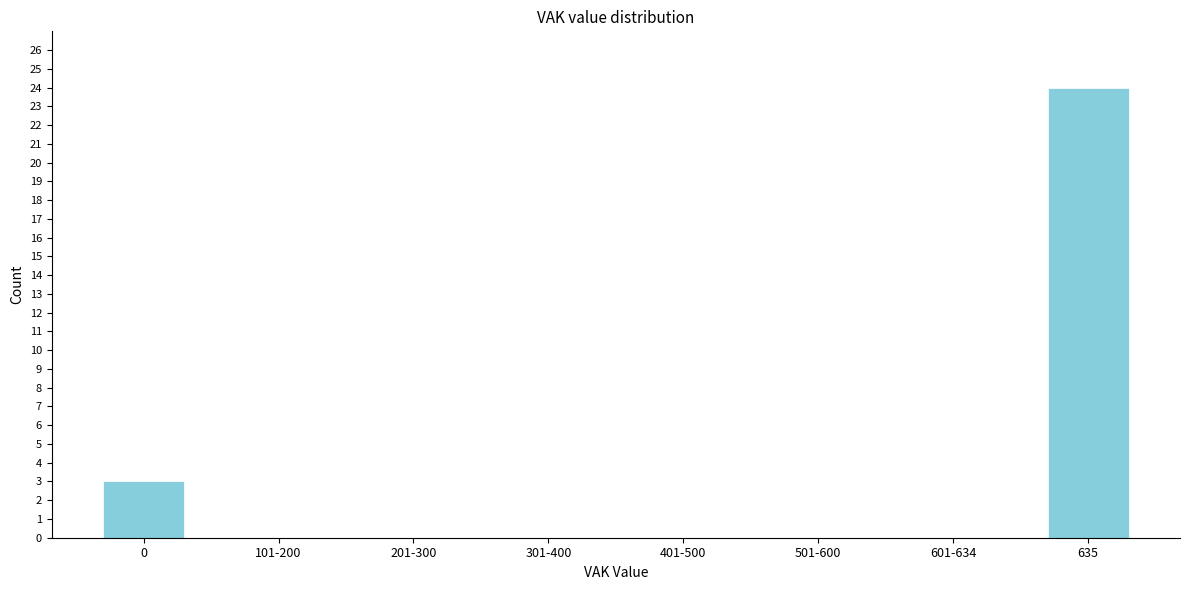

Reading left to right, list all the values displayed in this chart.

0=3	101-200=0	201-300=0	301-400=0	401-500=0	501-600=0	601-634=0	635=24